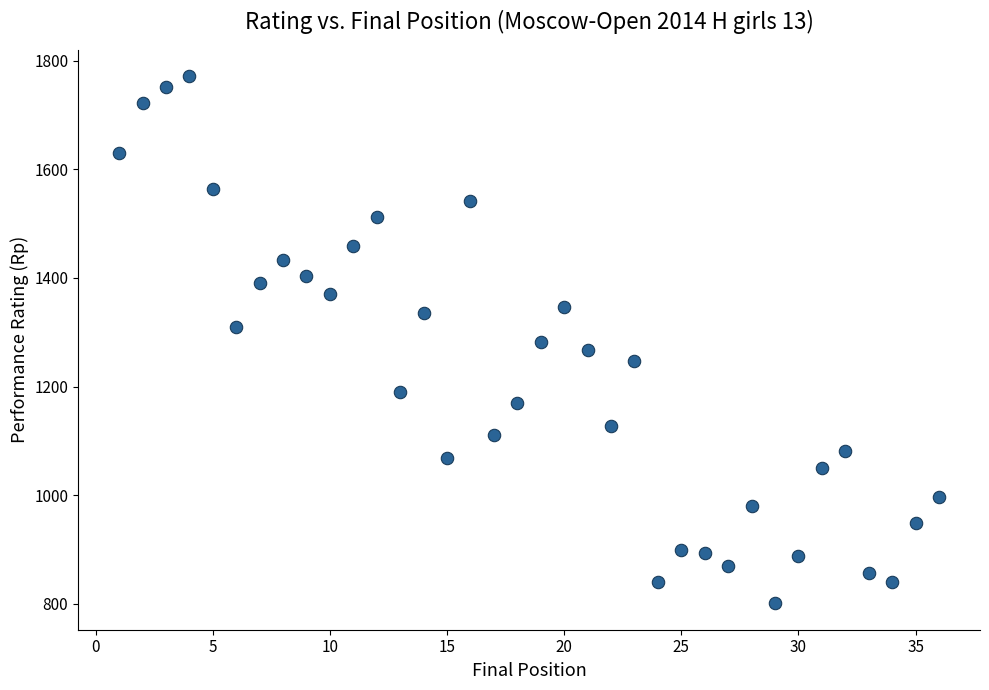

What is the range of X values (max minus min)?

35